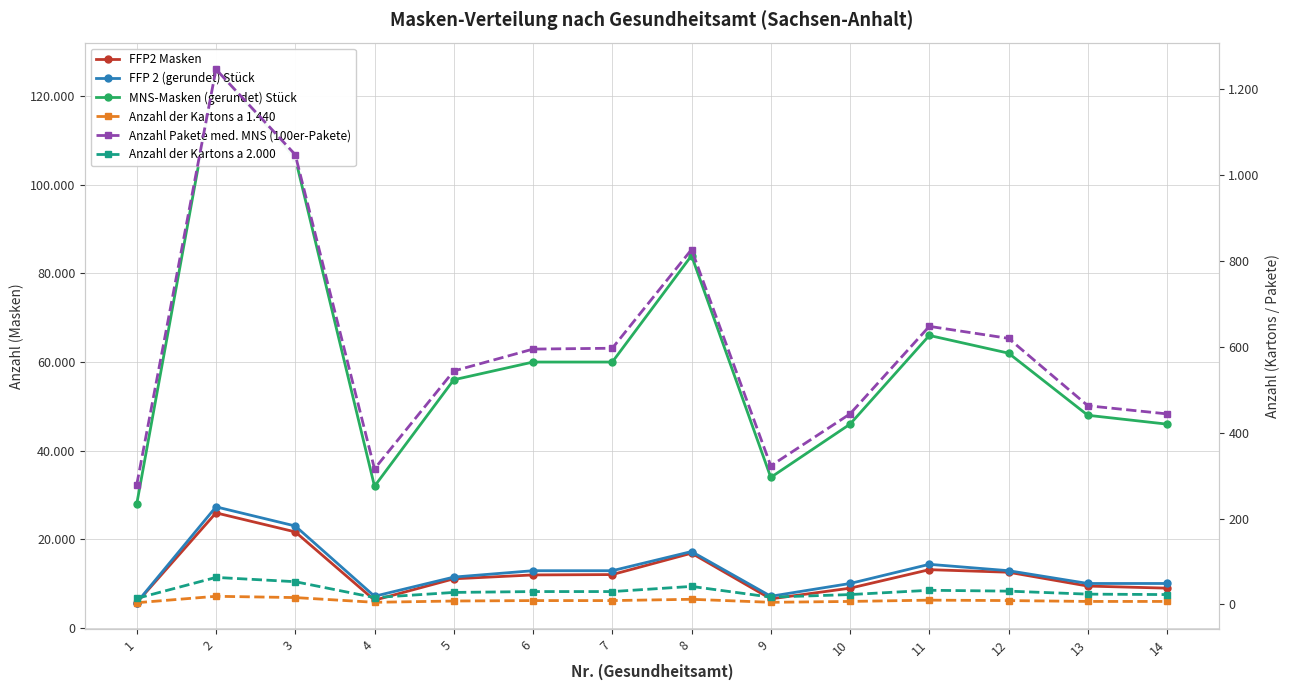

At which label does Anzahl der Kartons a 1.440 first exceed 9?

2